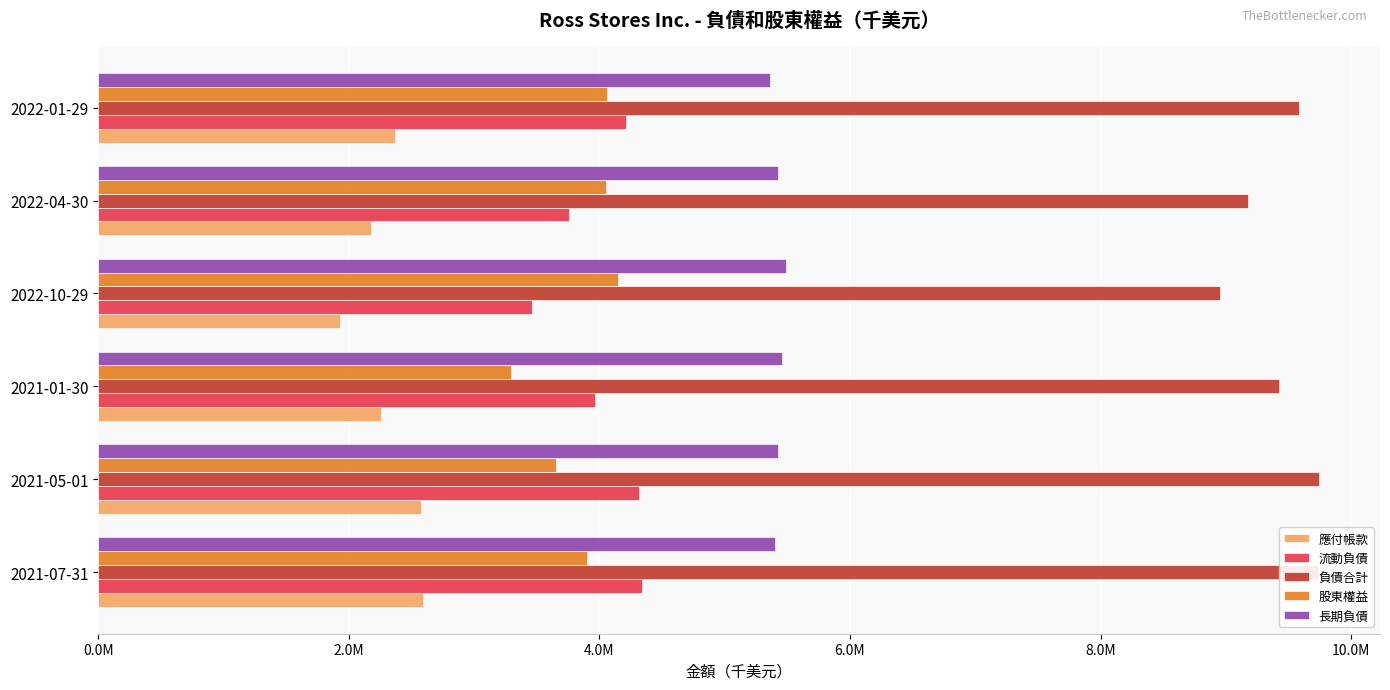

What are all the series names shown in the legend?

應付帳款, 流動負債, 負債合計, 股東權益, 長期負債